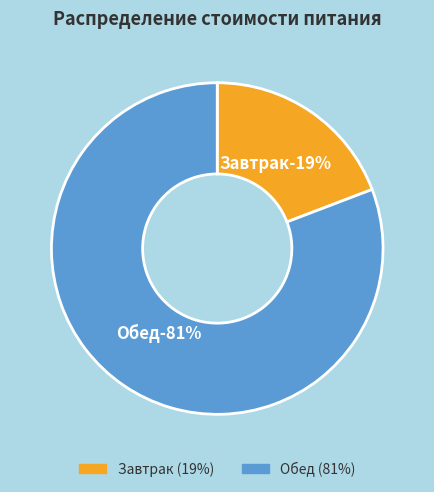

What percentage is the Завтрак slice, to the nearest percent?

19%